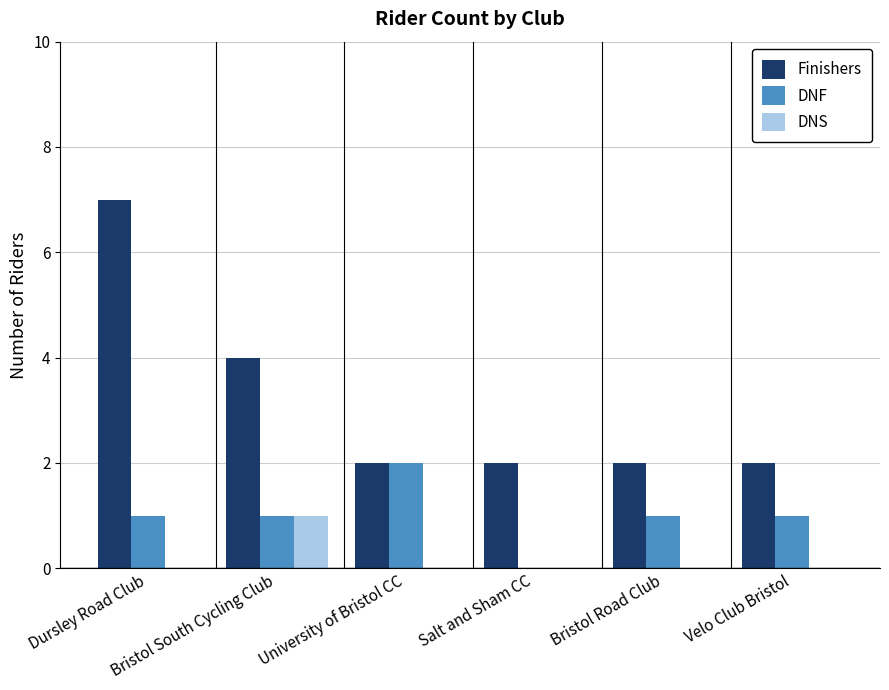

At which category is the sum across all series the highest?

Dursley Road Club